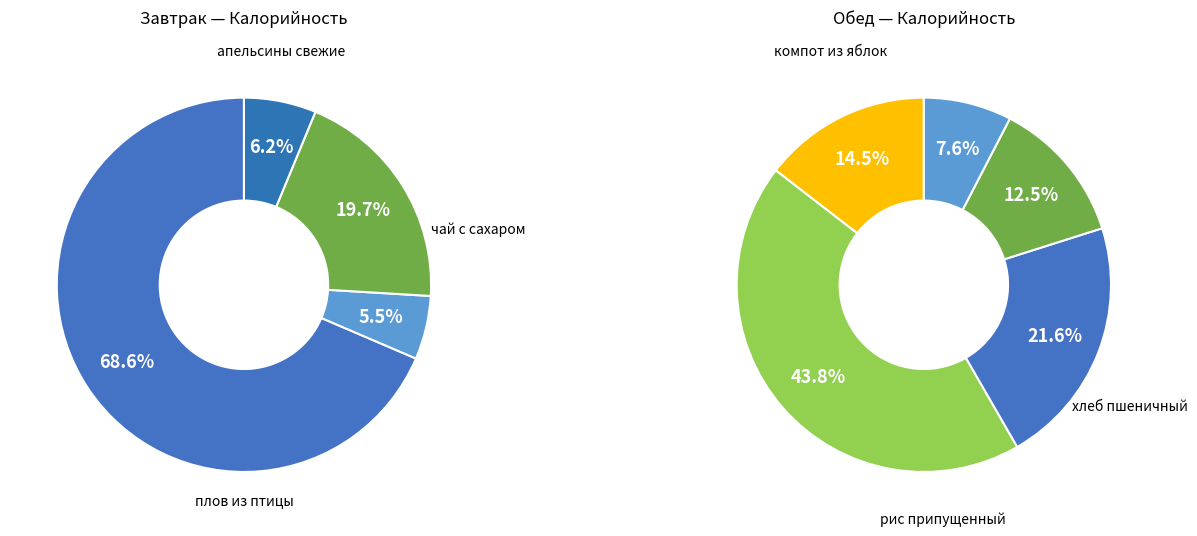

How many segments does this pie chart have?

9